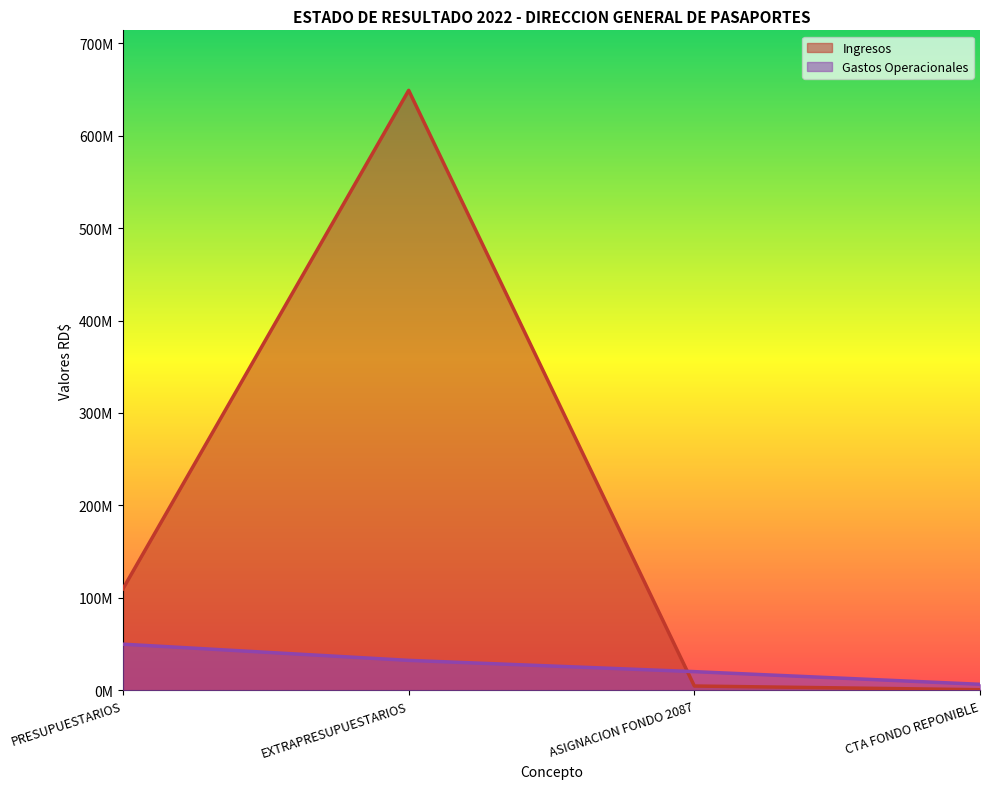

Reading left to right, extract all data points from this chart.

Ingresos: 109948913.9	648945430.1	4681164.2	697338.5
Gastos Operacionales: 49938654.1	32423570.4	20233236.2	6548000.0